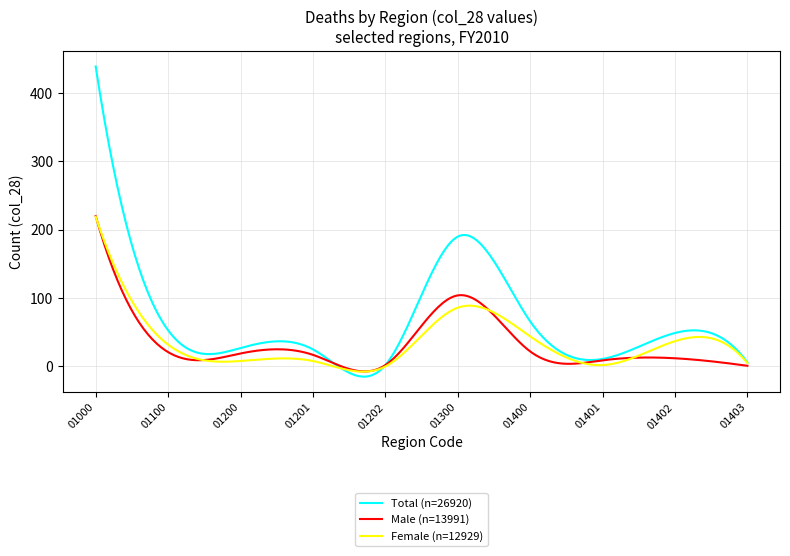

Which series has the largest range (max minus min)?

Total (n=26920)